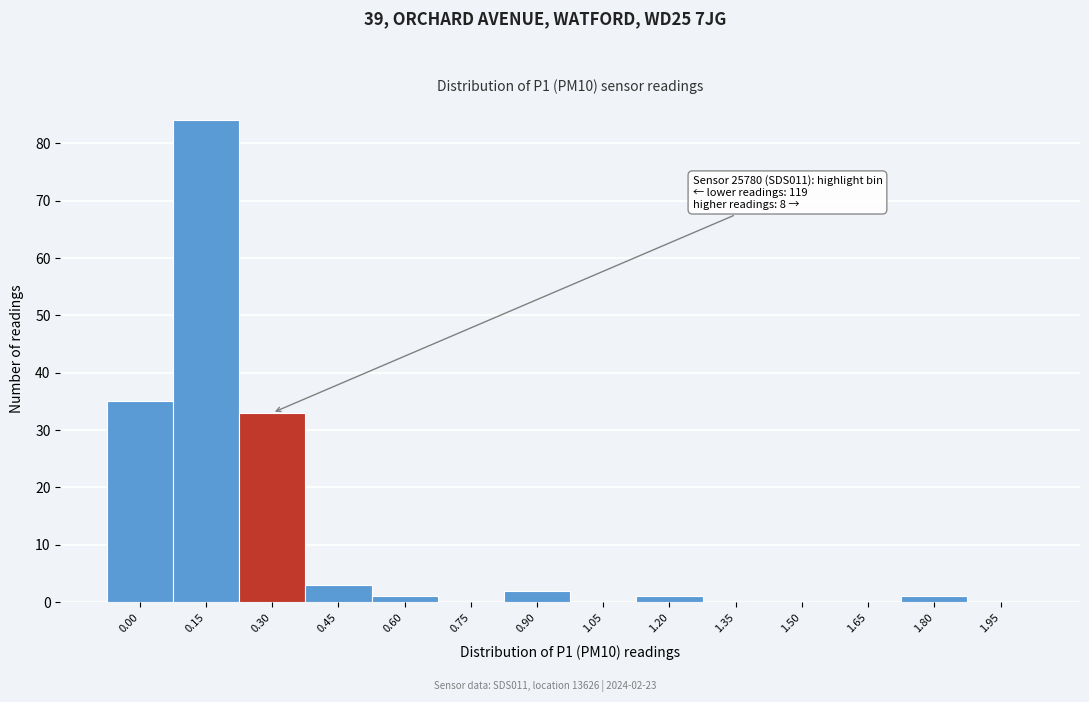

Reading left to right, list all the values displayed in this chart.

0.00=35	0.15=84	0.30=33	0.45=3	0.60=1	0.75=0	0.90=2	1.05=0	1.20=1	1.35=0	1.50=0	1.65=0	1.80=1	1.95=0